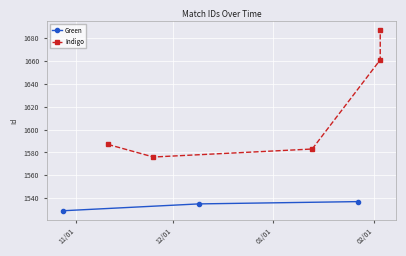

Is it true that the value at 2019-01-27 is 749?

False